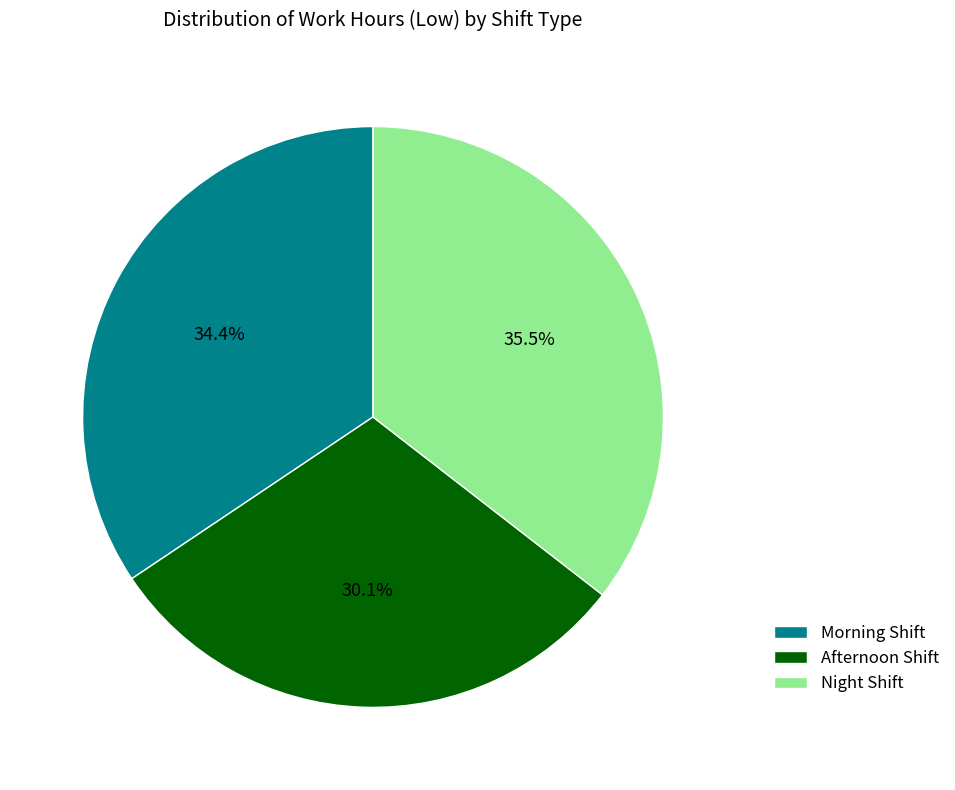

To the nearest percent, what is the average slice percentage?

33%